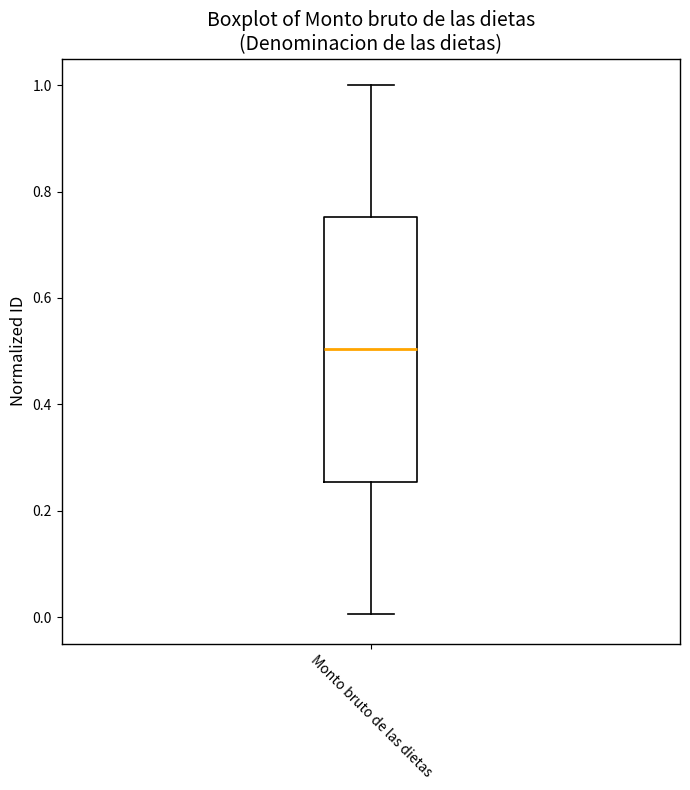

Transcribe this box plot: give where the median line is, the range the box spans, and where the two whiskers end, as read against the y-axis. The values are not printed on the chart, so give them approximately, as read against the axis.

median 0.50, box 0.26 to 0.76, whiskers 0.00 to 1.00